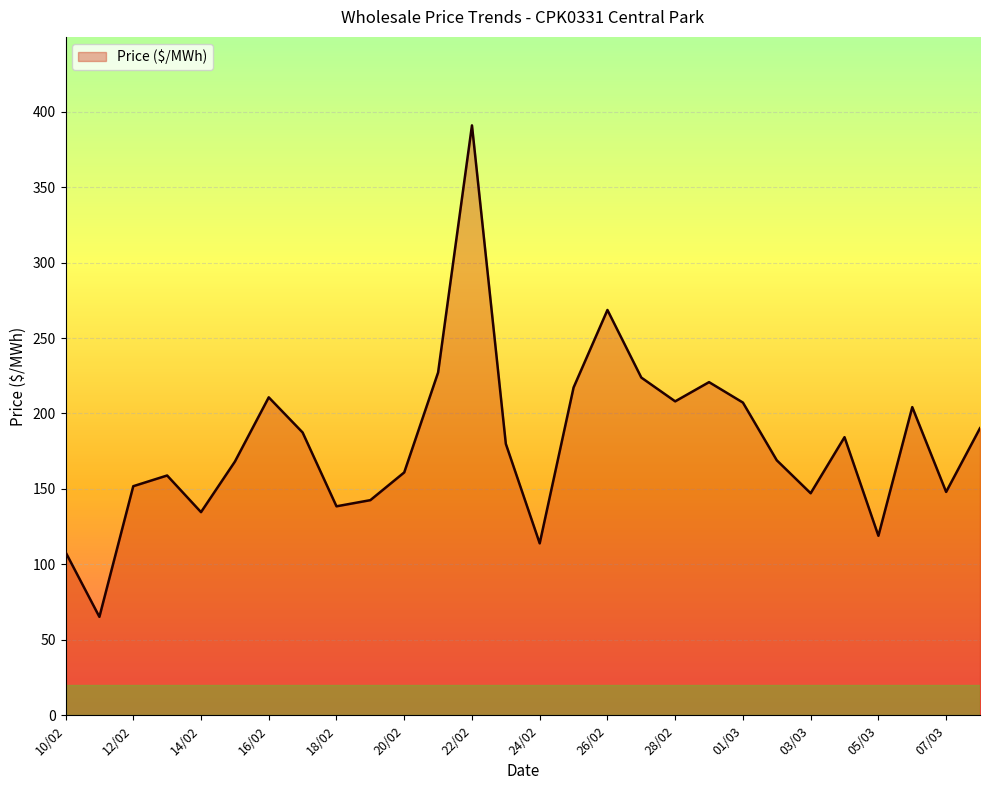

What is the maximum value shown in the chart?

390.9